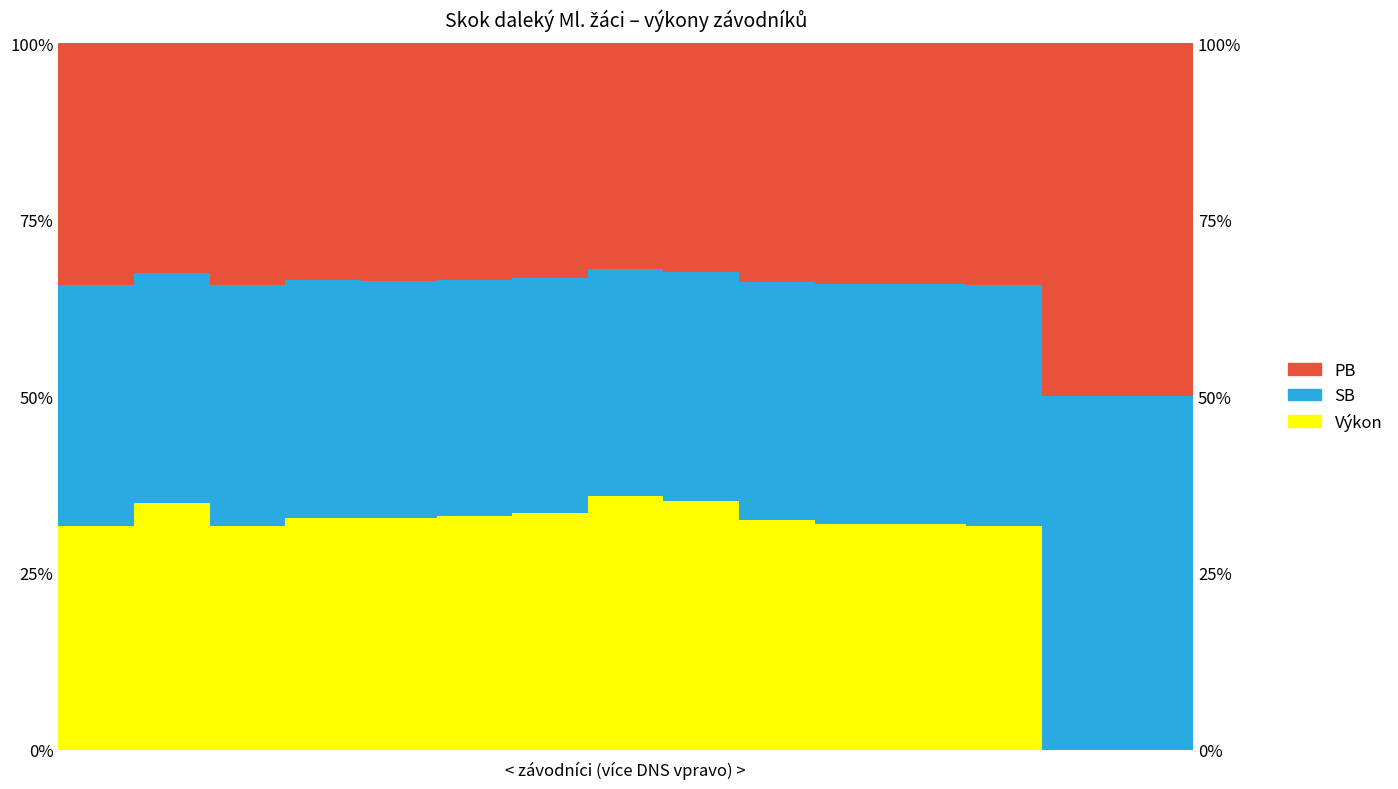

Which has a higher value, 7 or 6?

7